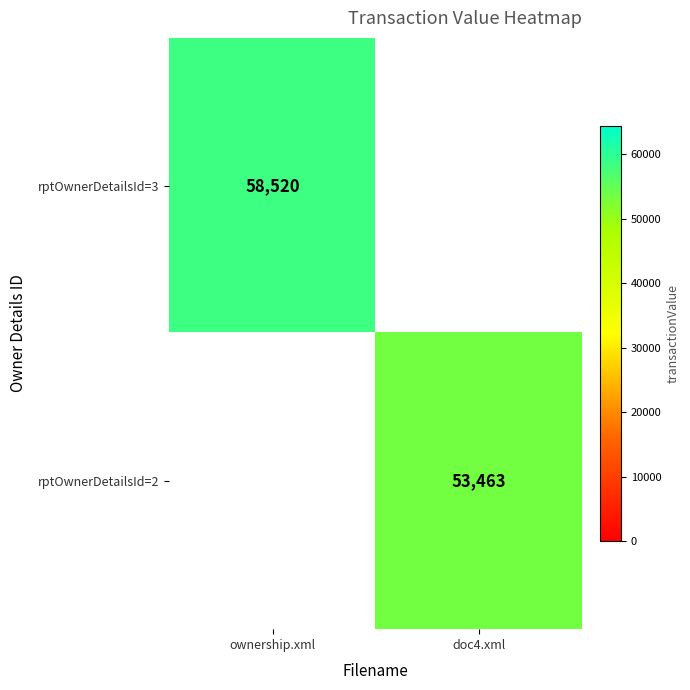

Between doc4.xml and ownership.xml, which is larger?

ownership.xml